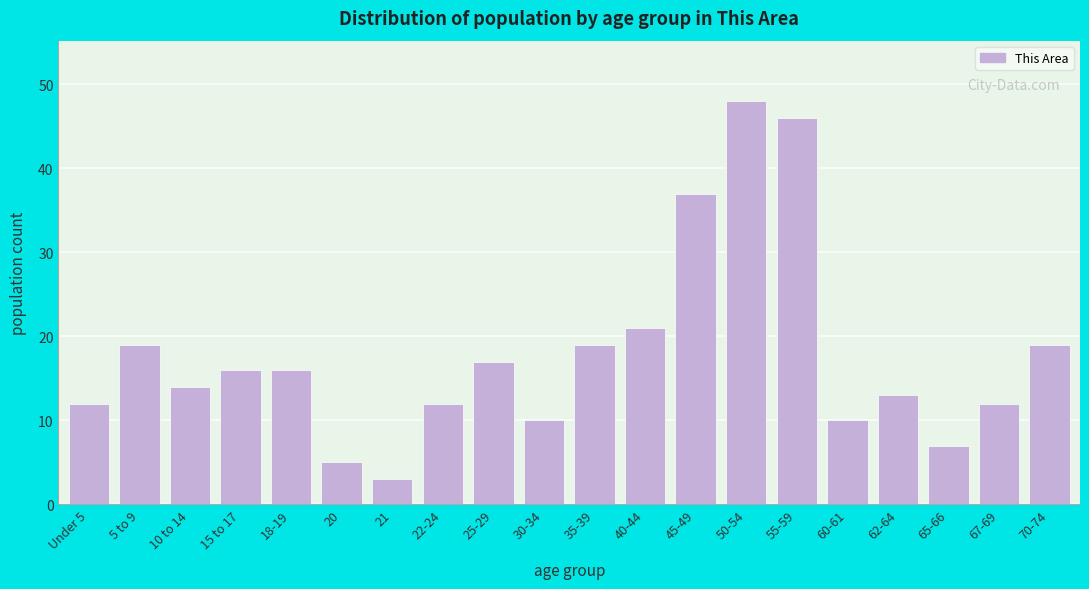

Reading left to right, what are all the values shown in this chart?

12	19	14	16	16	5	3	12	17	10	19	21	37	48	46	10	13	7	12	19